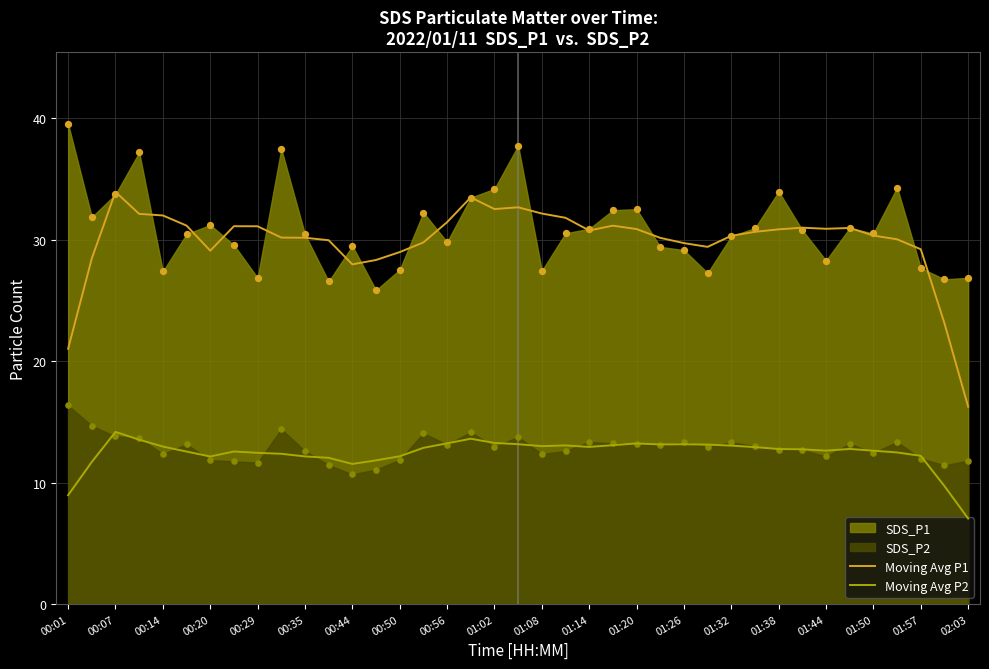

Which series has the largest Y range (max minus min)?

Moving Avg P1